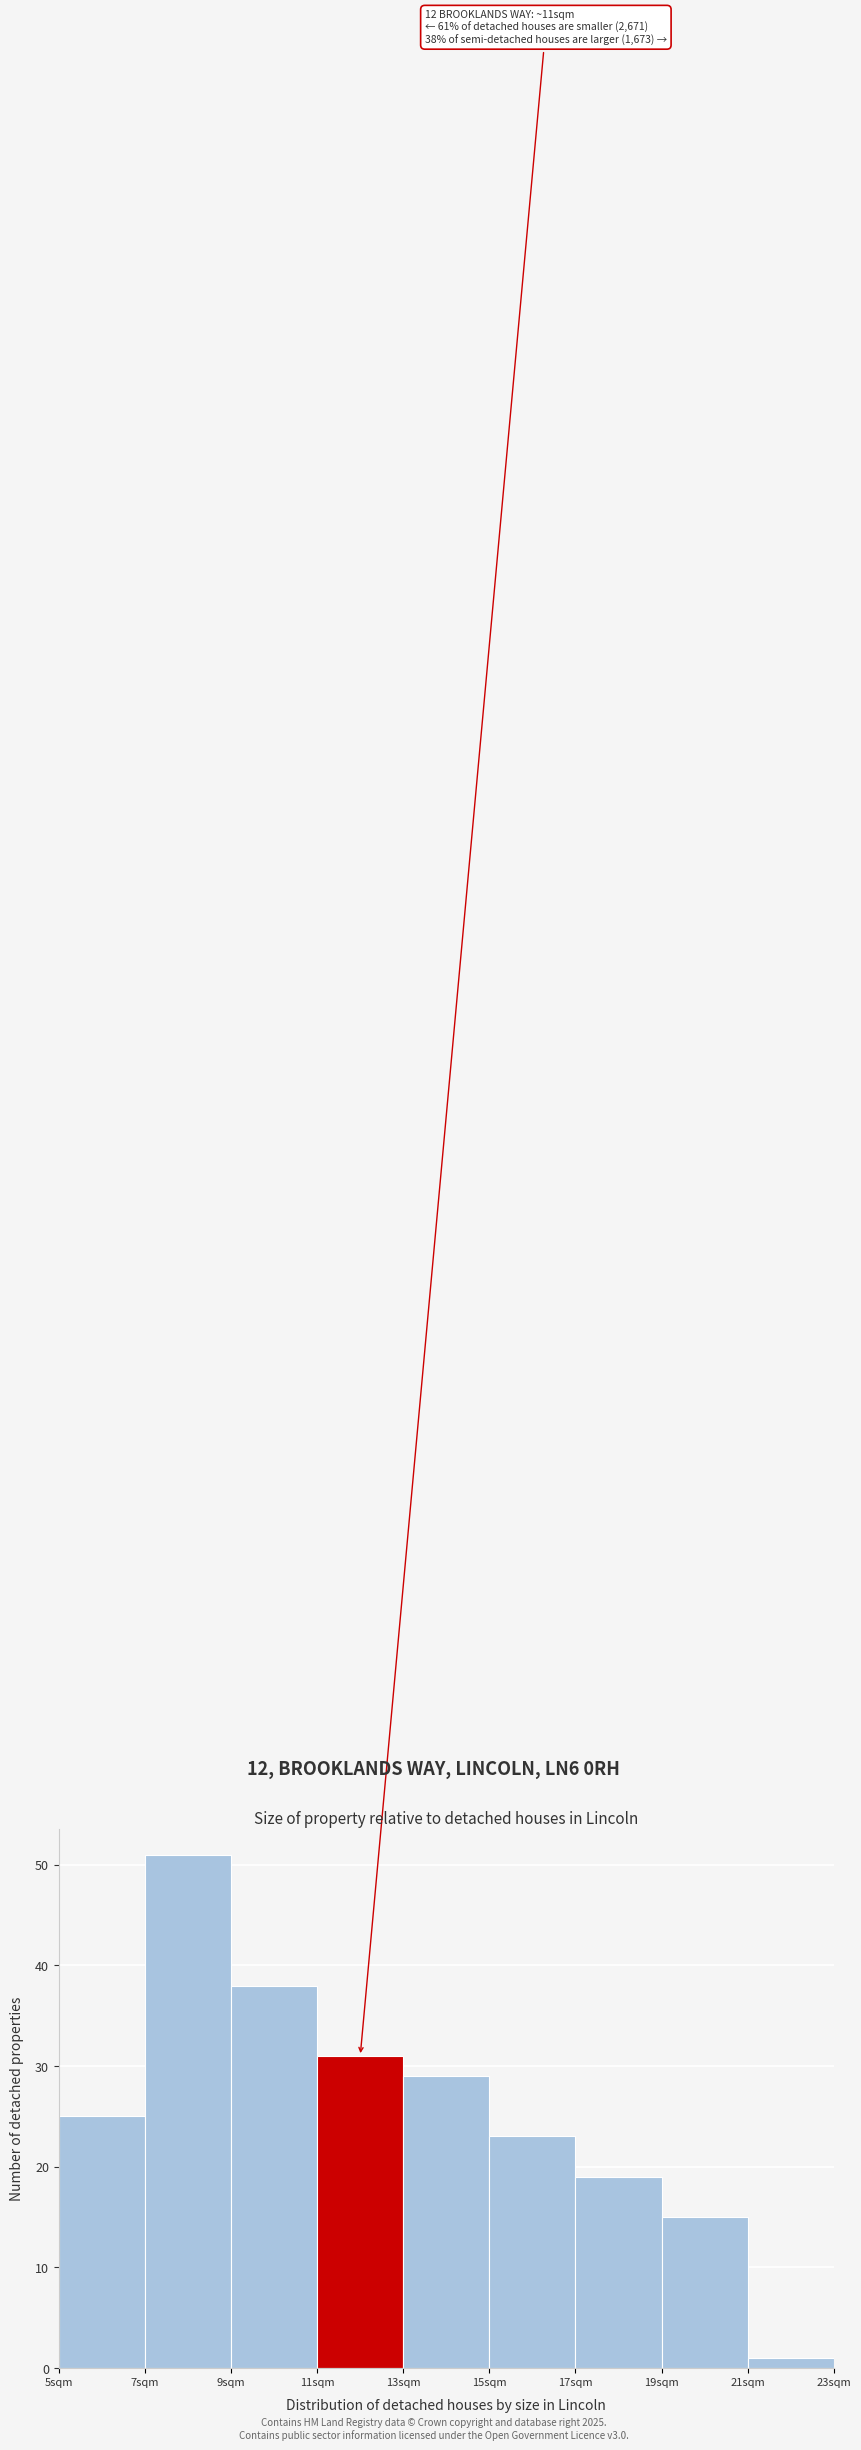

Over which range of the x-axis is the bar tallest?

7 to 9